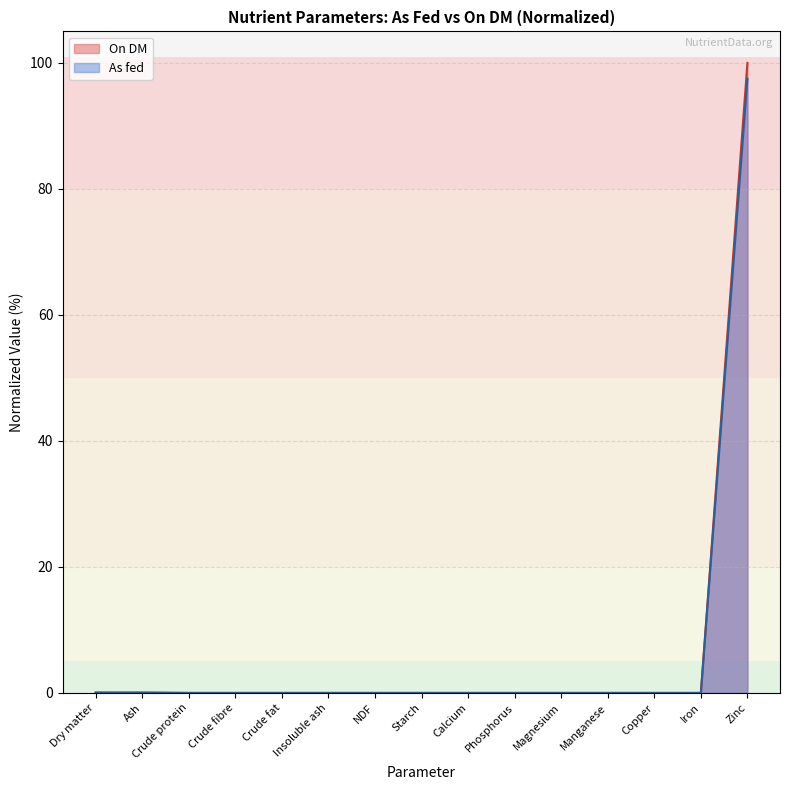

Is it true that the value at Crude fibre is 0.0?

True